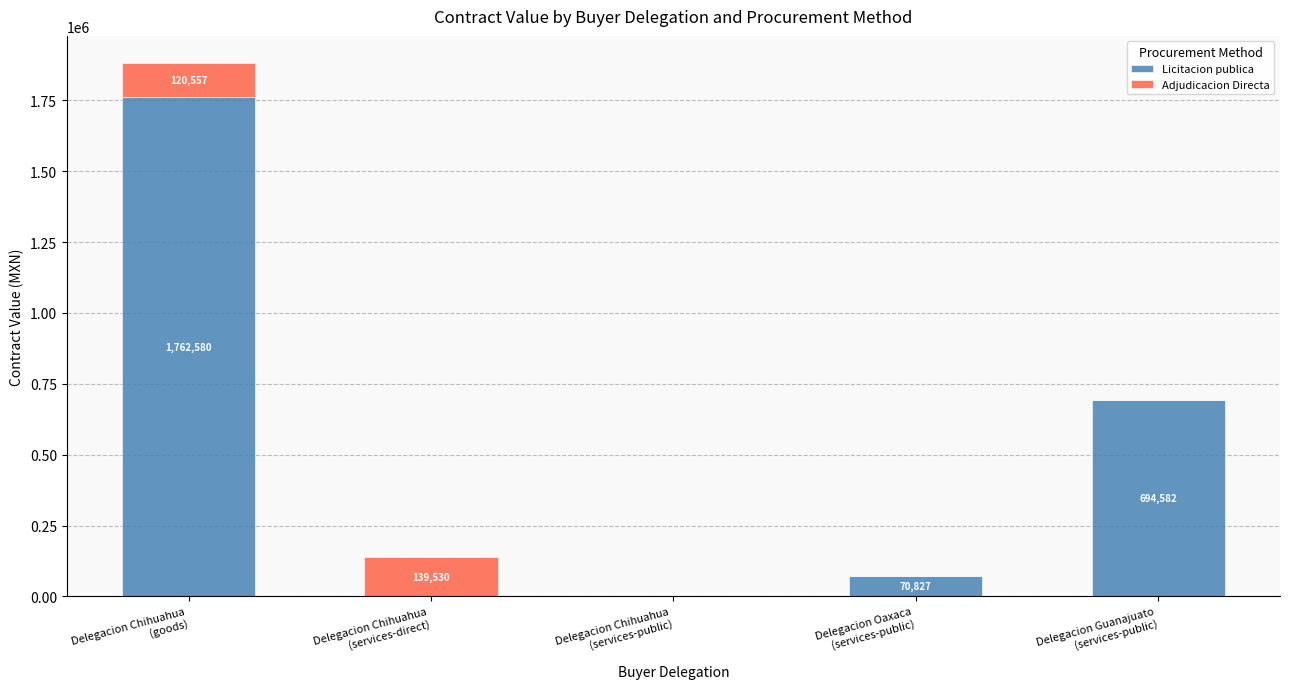

Are the bars grouped side by side (vs. stacked)?

No